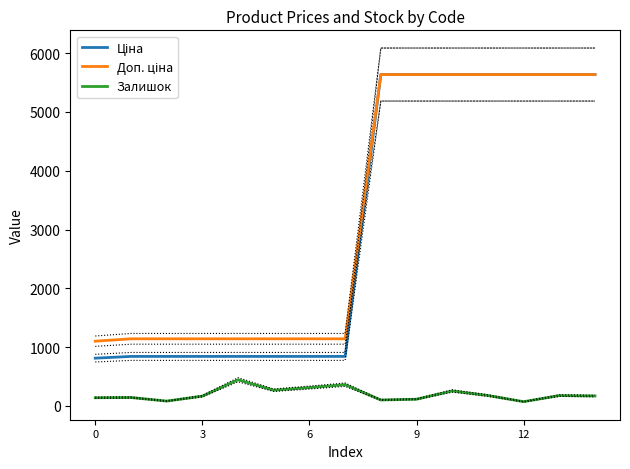

How many lines are shown in the chart?

3